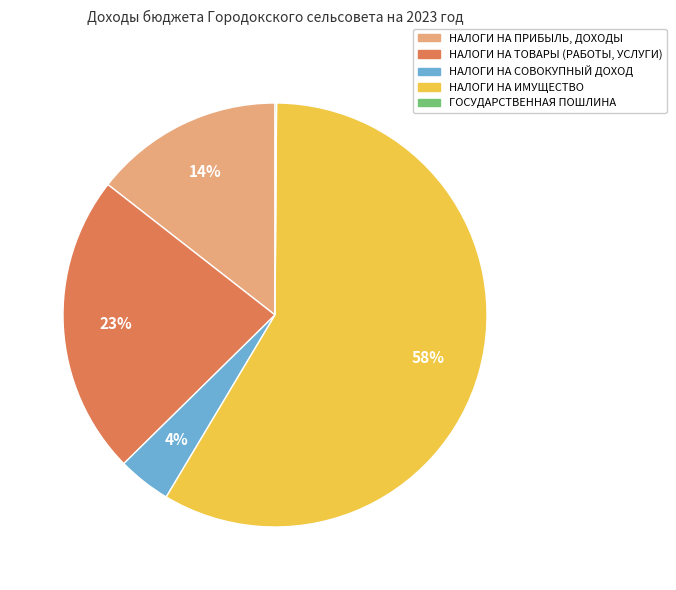

What is the largest slice in the pie chart?

НАЛОГИ НА ИМУЩЕСТВО